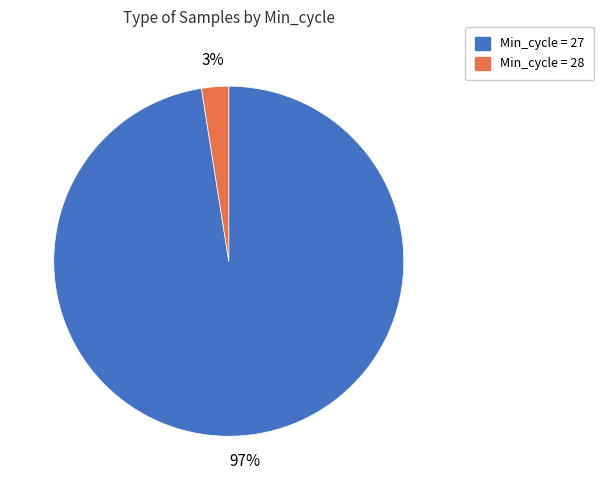

Is there any slice that represents more than half of the pie?

Yes